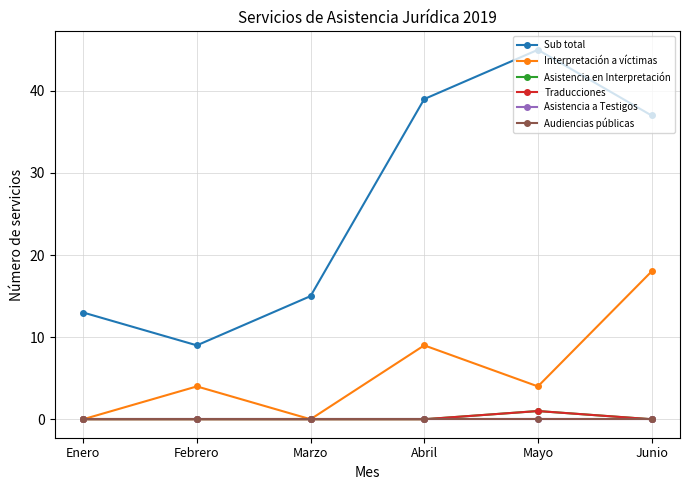

What position from the left is Junio?

6